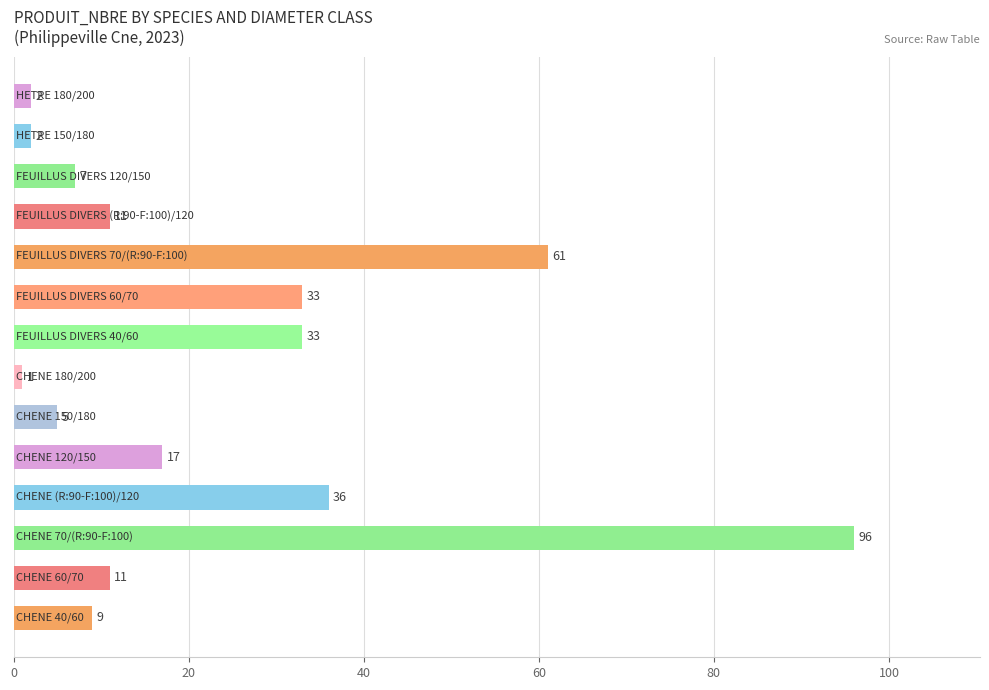

What is the greatest value displayed?

96